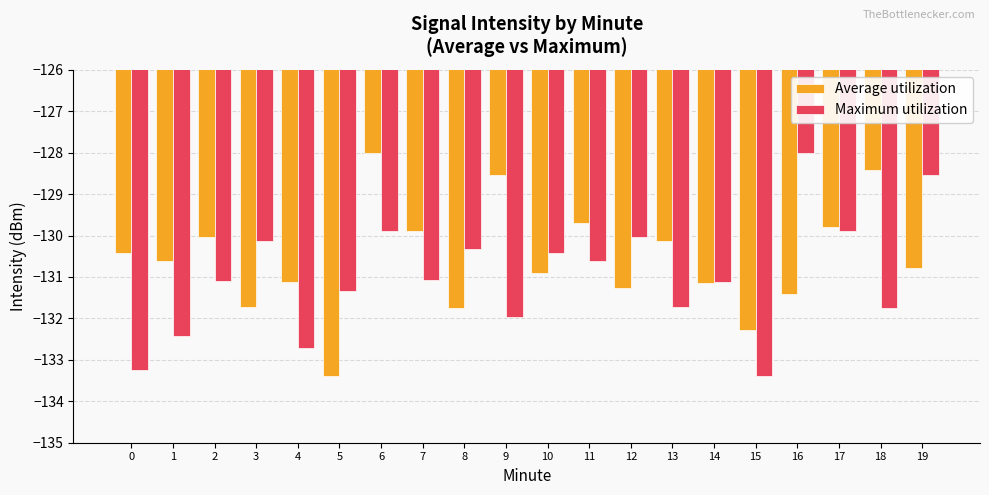

What is the sum of all Maximum utilization values?

-2619.7